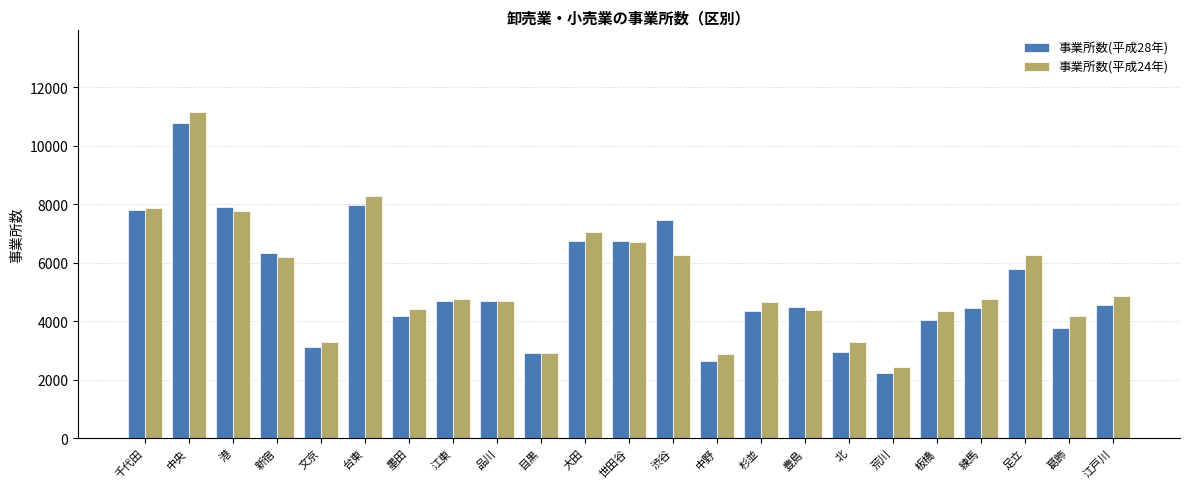

Which category has the highest value in the 事業所数(平成28年) series?

中央